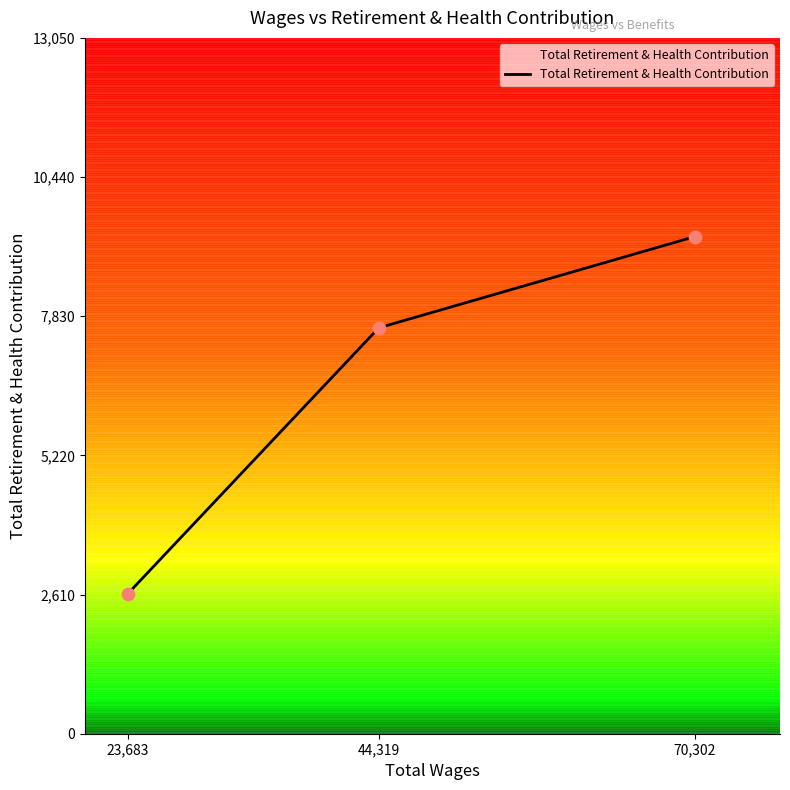

What is the ratio of the value at 70,302 to the value at 23,683?

3.5